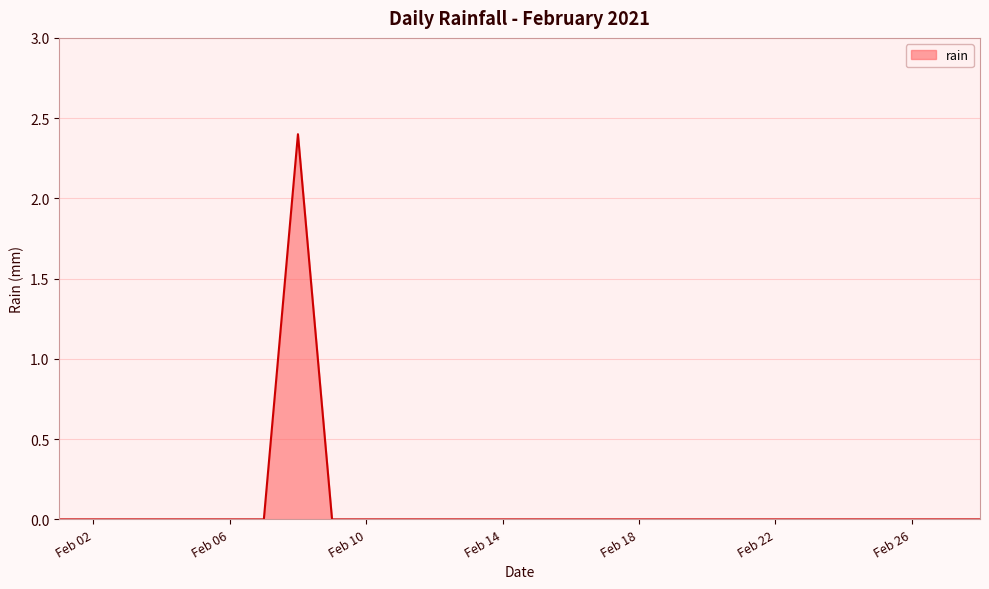

Between 2021-02-03 and 2021-02-21, which is larger?

2021-02-03